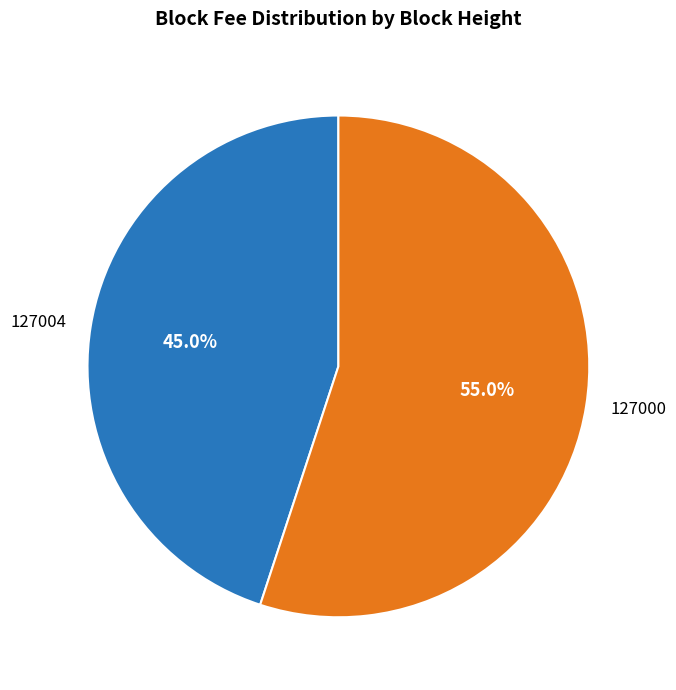

Rank the categories by value from highest to lowest.

127000, 127004